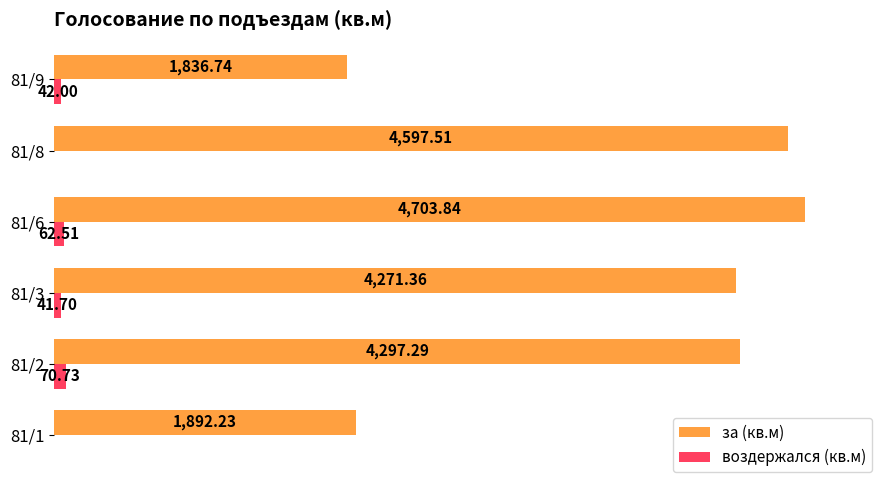

At which label does за (кв.м) reach its peak?

81/6